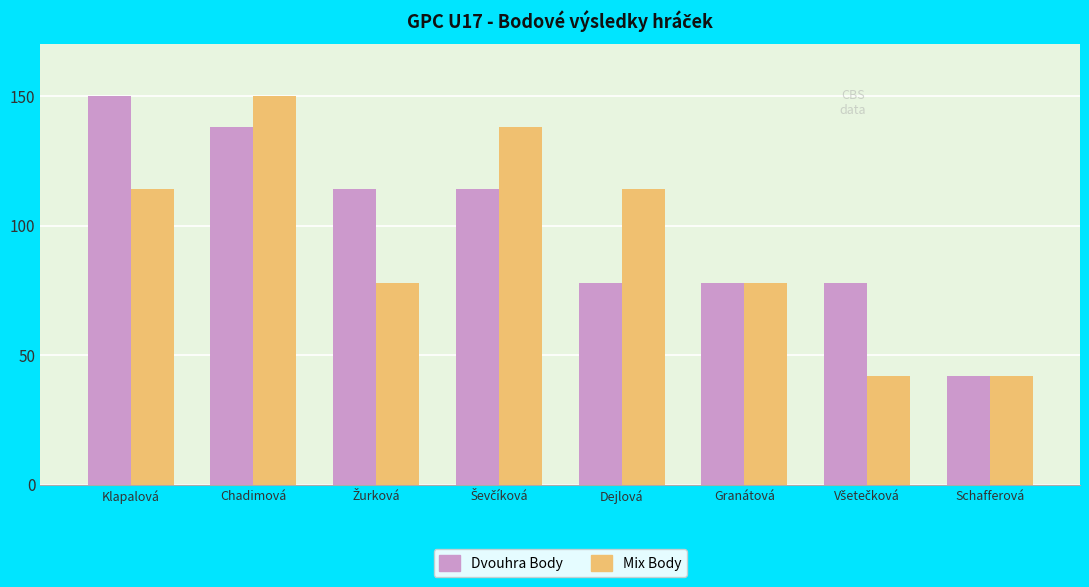

How many bars are there in each group?

2